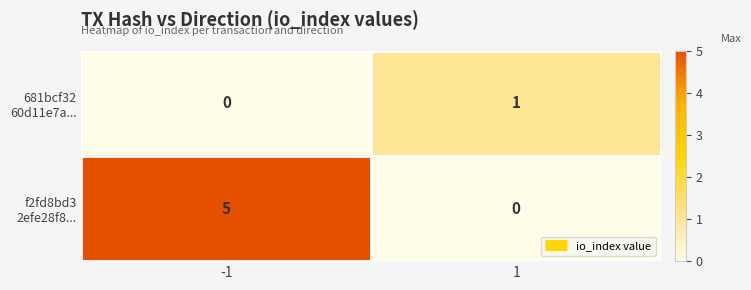

What is the spread (max minus min) of values at -1?

5